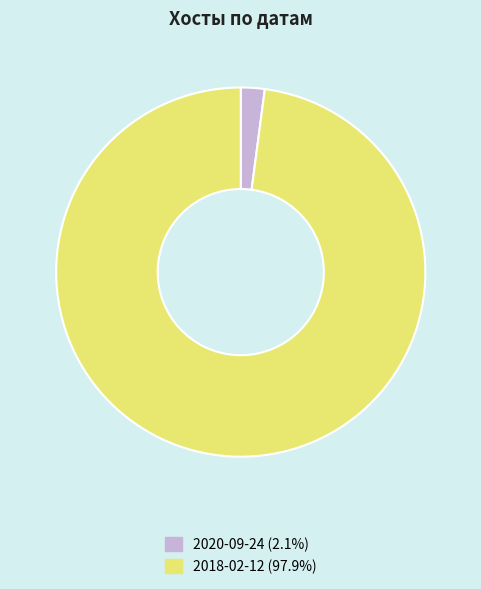

Combined, do 2018-02-12 (97.9%) and 2020-09-24 (2.1%) account for over 50%?

Yes